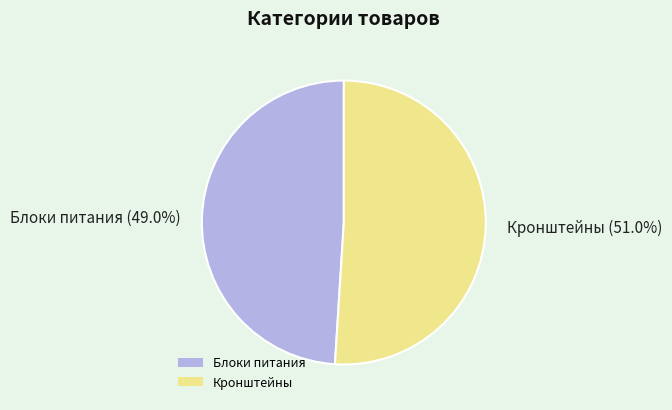

The Кронштейны slice represents 56% of the pie. True or false?

False